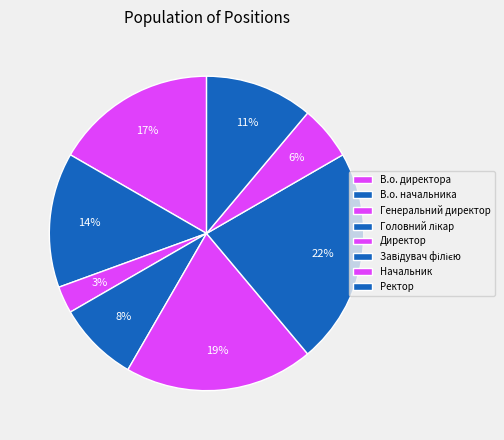

How many slices are in this pie chart?

8